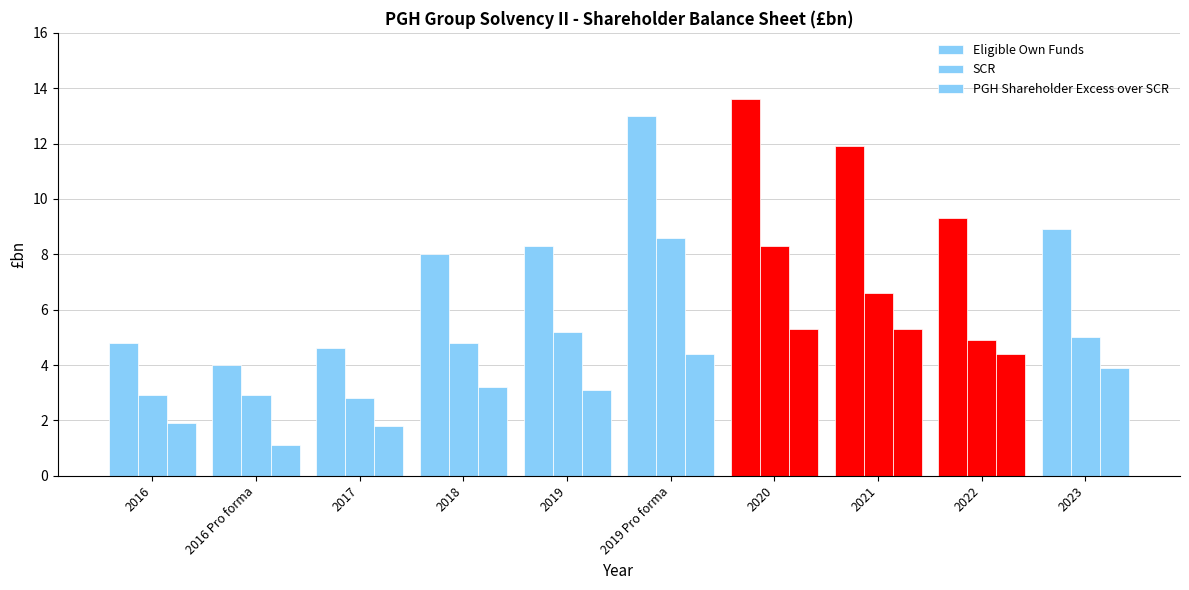

What is the label of the 7th bar from the right?

2018